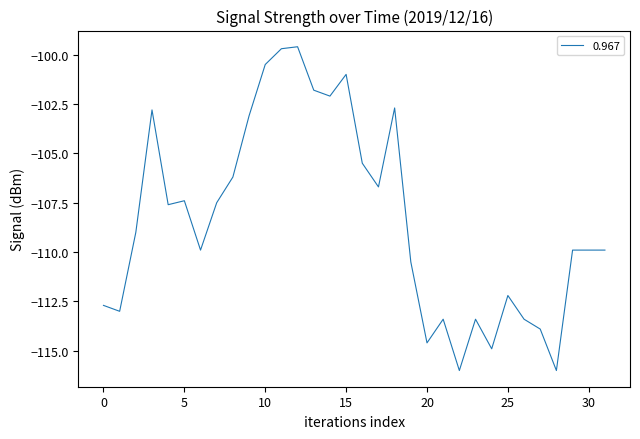

How many lines are shown in the chart?

1